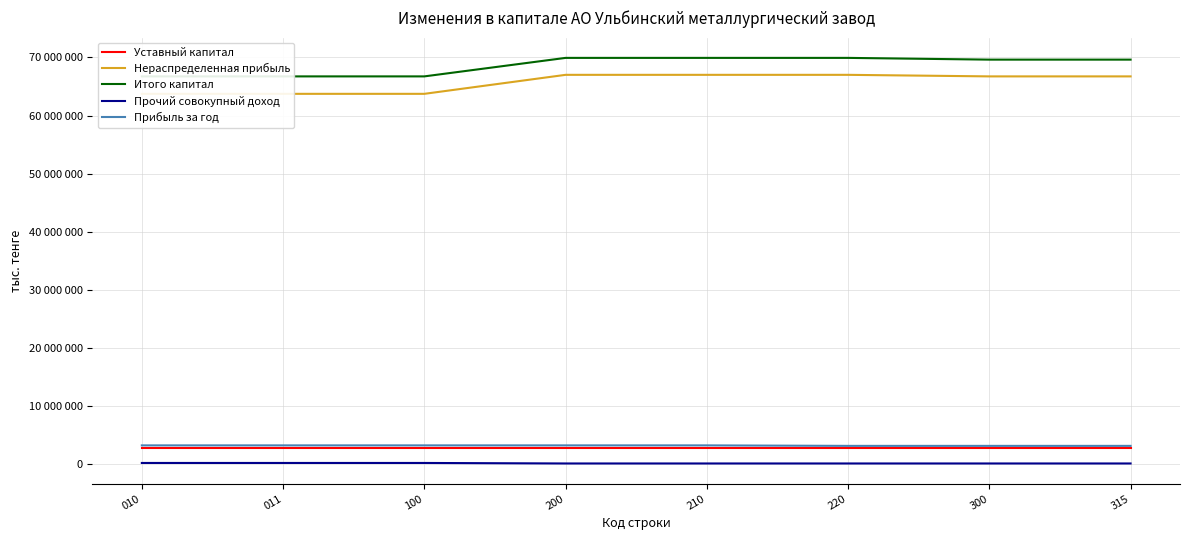

What is the sum of all Нераспределенная прибыль values?

525623828